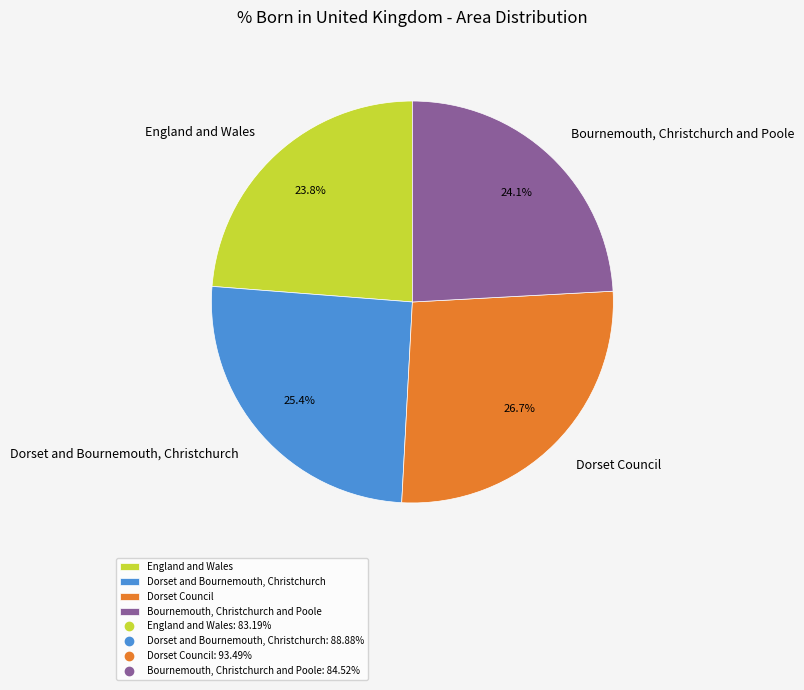

To the nearest percent, what percentage of the pie is Dorset and Bournemouth, Christchurch?

25%